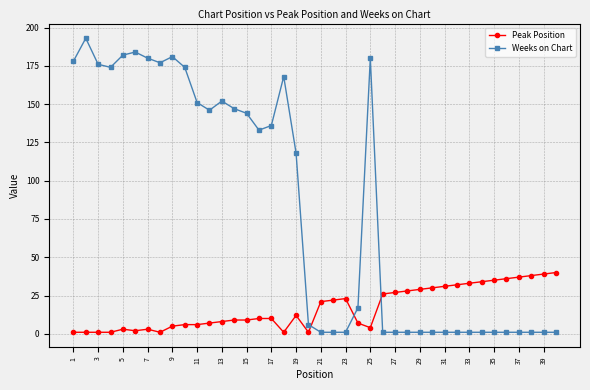

What is the greatest value displayed?

193